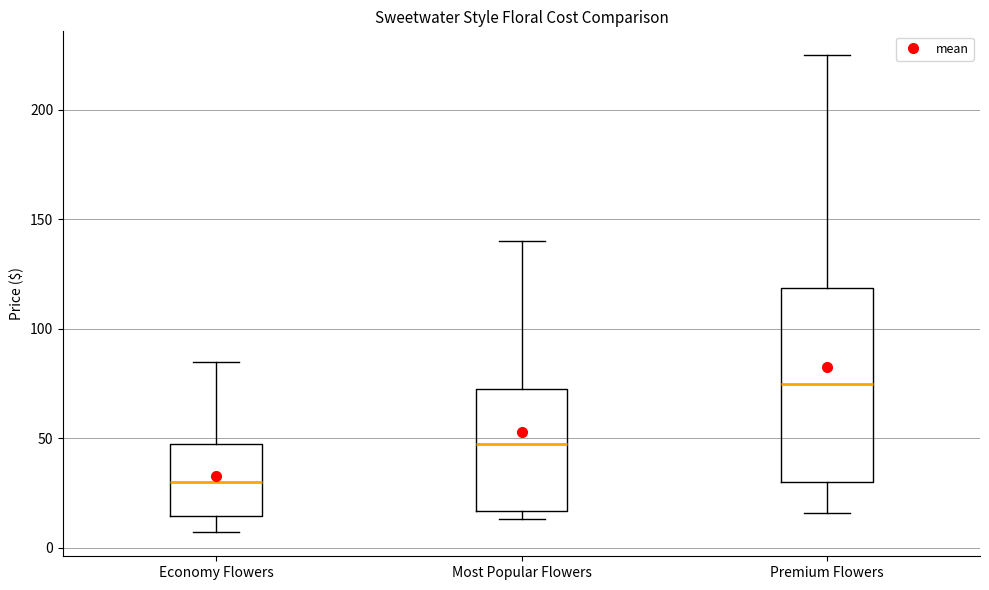

Where does the median line of the box for Most Popular Flowers sit on the y-axis? The values are not printed on the chart, so give them approximately, as read against the axis.

50